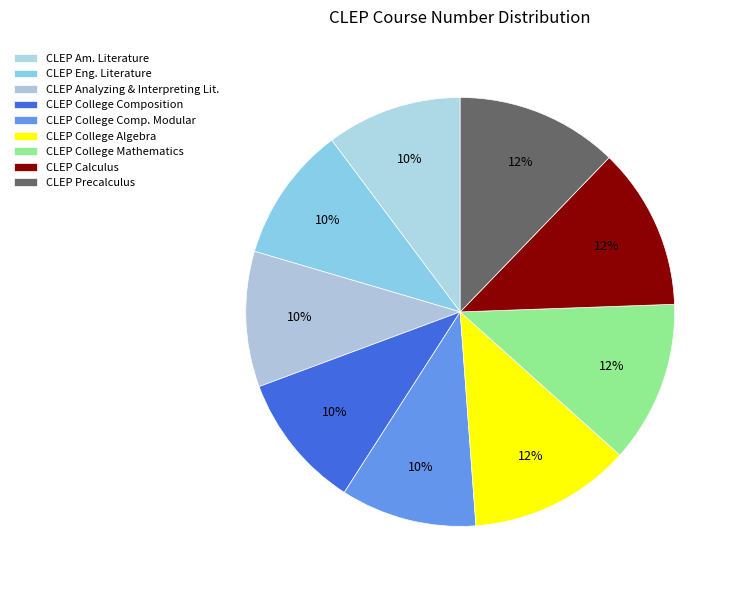

Which category has the biggest portion of the pie?

CLEP Precalculus